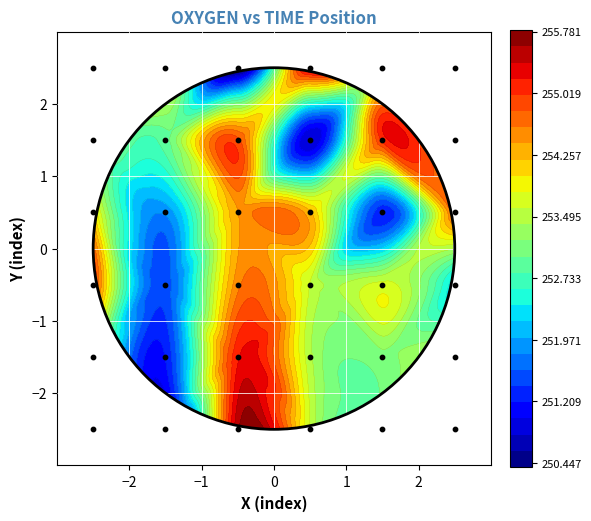

How many values are between -1 and 1?

12